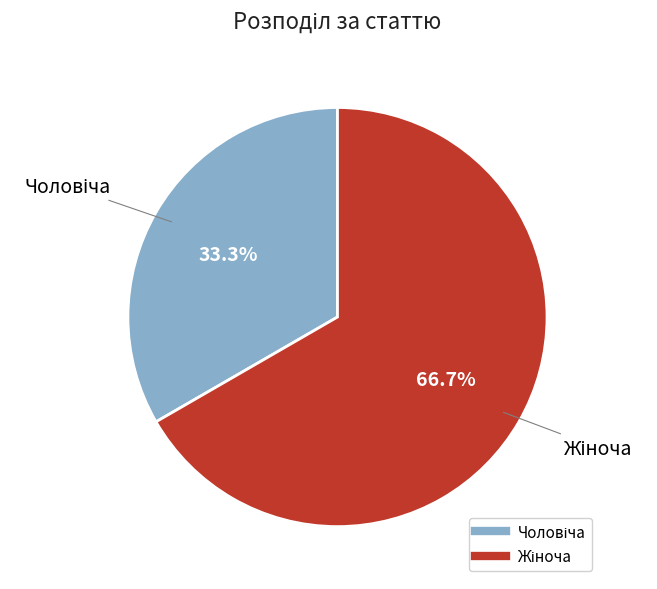

Does any single category account for the majority?

Yes